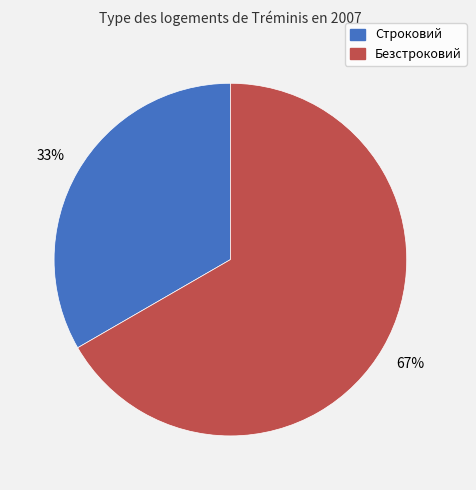

Is it true that Безстроковий is 80% of the pie?

False